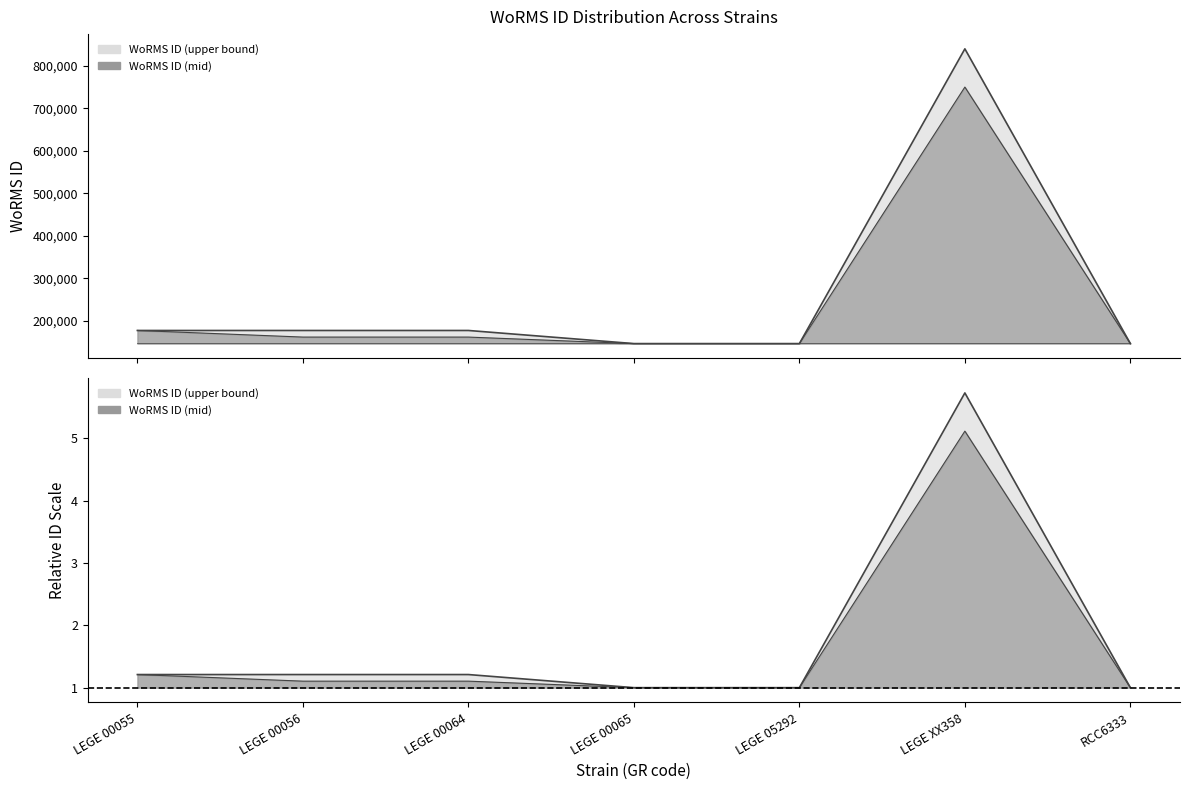

At which category is the sum across all series the highest?

LEGE XX358